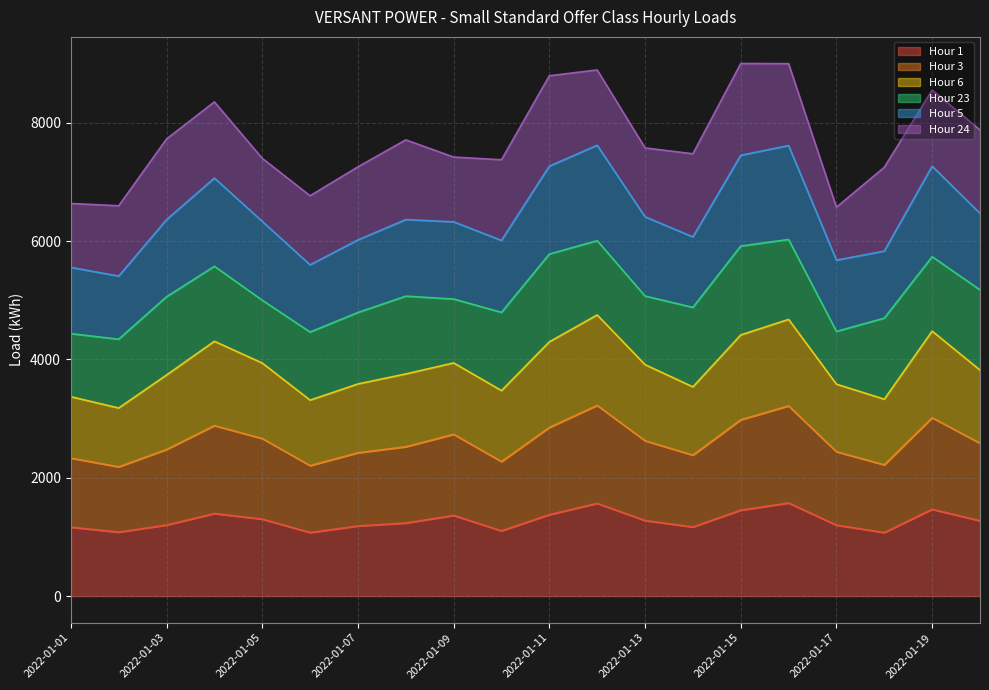

Which series changed the most between 2022-01-07 and 2022-01-08?

Hour 5